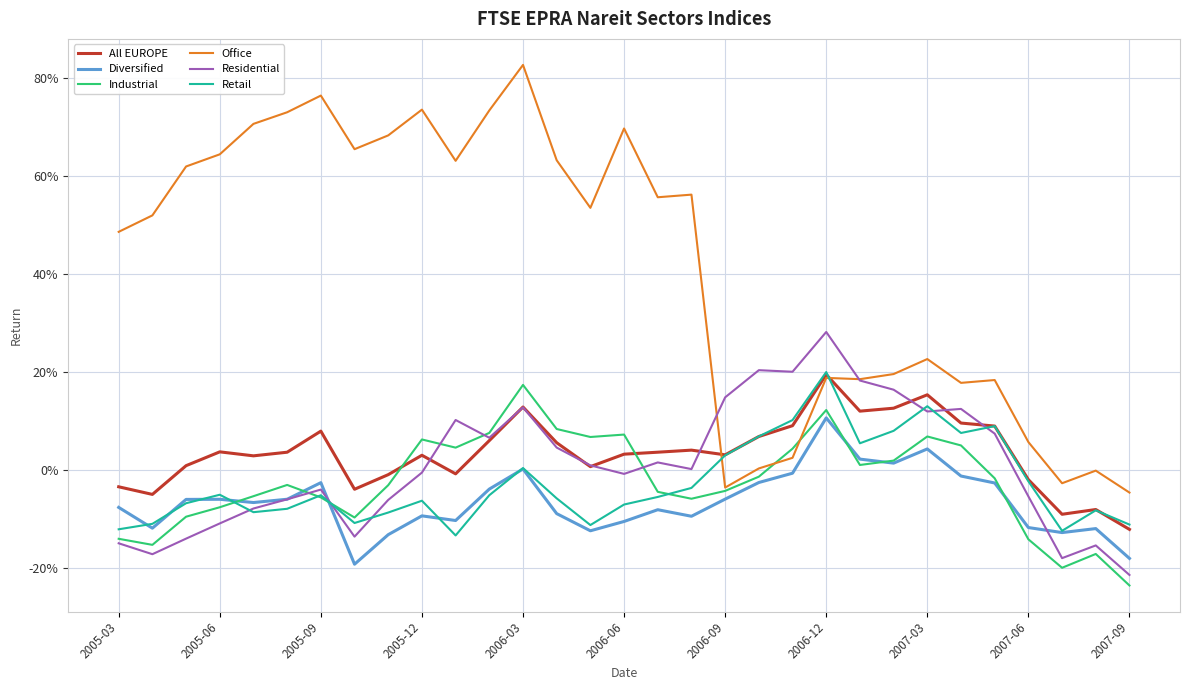

Reading left to right, what are all the values shown in this chart?

All EUROPE: -0.0	-0.0	0.0	0.0	0.0	0.0	0.1	-0.0	-0.0	0.0	-0.0	0.1	0.1	0.1	0.0	0.0	0.0	0.0	0.0	0.1	0.1	0.2	0.1	0.1	0.2	0.1	0.1	-0.0	-0.1	-0.1	-0.1
Diversified: -0.1	-0.1	-0.1	-0.1	-0.1	-0.1	-0.0	-0.2	-0.1	-0.1	-0.1	-0.0	0.0	-0.1	-0.1	-0.1	-0.1	-0.1	-0.1	-0.0	-0.0	0.1	0.0	0.0	0.0	-0.0	-0.0	-0.1	-0.1	-0.1	-0.2
Industrial: -0.1	-0.2	-0.1	-0.1	-0.1	-0.0	-0.1	-0.1	-0.0	0.1	0.0	0.1	0.2	0.1	0.1	0.1	-0.0	-0.1	-0.0	-0.0	0.0	0.1	0.0	0.0	0.1	0.1	-0.0	-0.1	-0.2	-0.2	-0.2
Office: 0.5	0.5	0.6	0.6	0.7	0.7	0.8	0.7	0.7	0.7	0.6	0.7	0.8	0.6	0.5	0.7	0.6	0.6	-0.0	0.0	0.0	0.2	0.2	0.2	0.2	0.2	0.2	0.1	-0.0	-0.0	-0.0
Residential: -0.1	-0.2	-0.1	-0.1	-0.1	-0.1	-0.0	-0.1	-0.1	-0.0	0.1	0.1	0.1	0.0	0.0	-0.0	0.0	0.0	0.1	0.2	0.2	0.3	0.2	0.2	0.1	0.1	0.1	-0.1	-0.2	-0.2	-0.2
Retail: -0.1	-0.1	-0.1	-0.1	-0.1	-0.1	-0.1	-0.1	-0.1	-0.1	-0.1	-0.1	0.0	-0.1	-0.1	-0.1	-0.1	-0.0	0.0	0.1	0.1	0.2	0.1	0.1	0.1	0.1	0.1	-0.0	-0.1	-0.1	-0.1